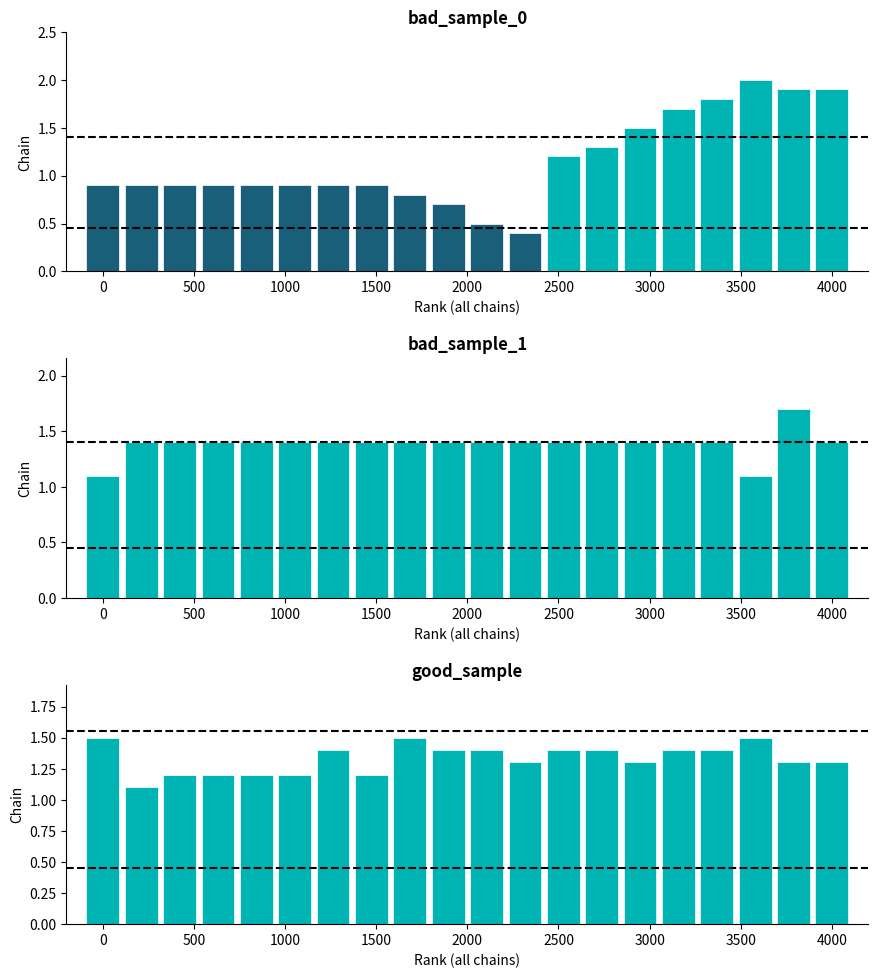

True or false: High chain has a value of 1.9 at 18.

False